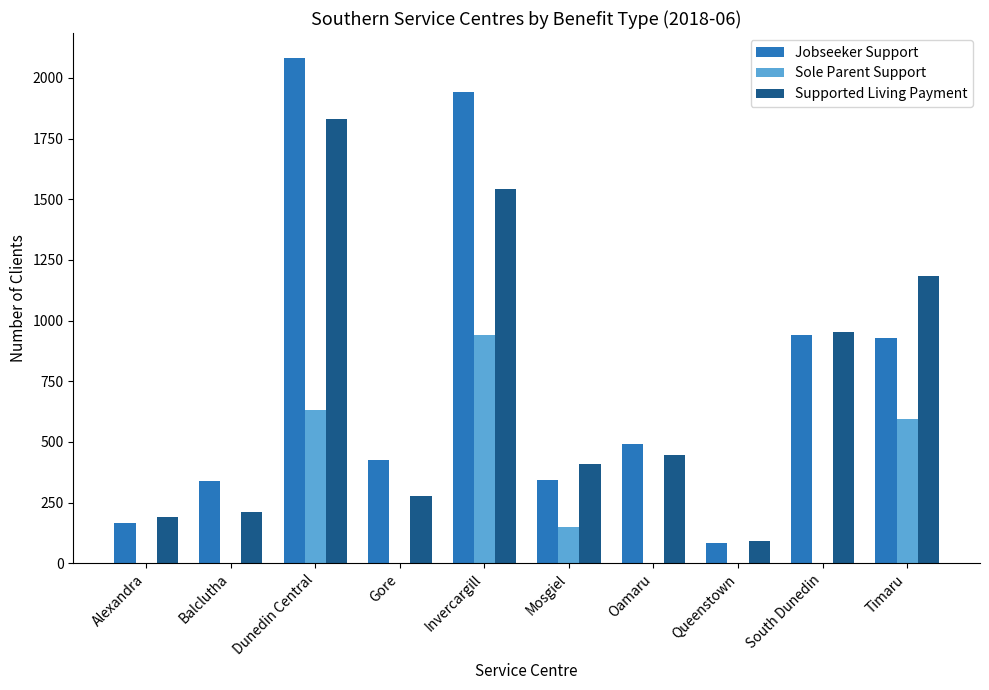

At which category is the sum across all series the highest?

Dunedin Central